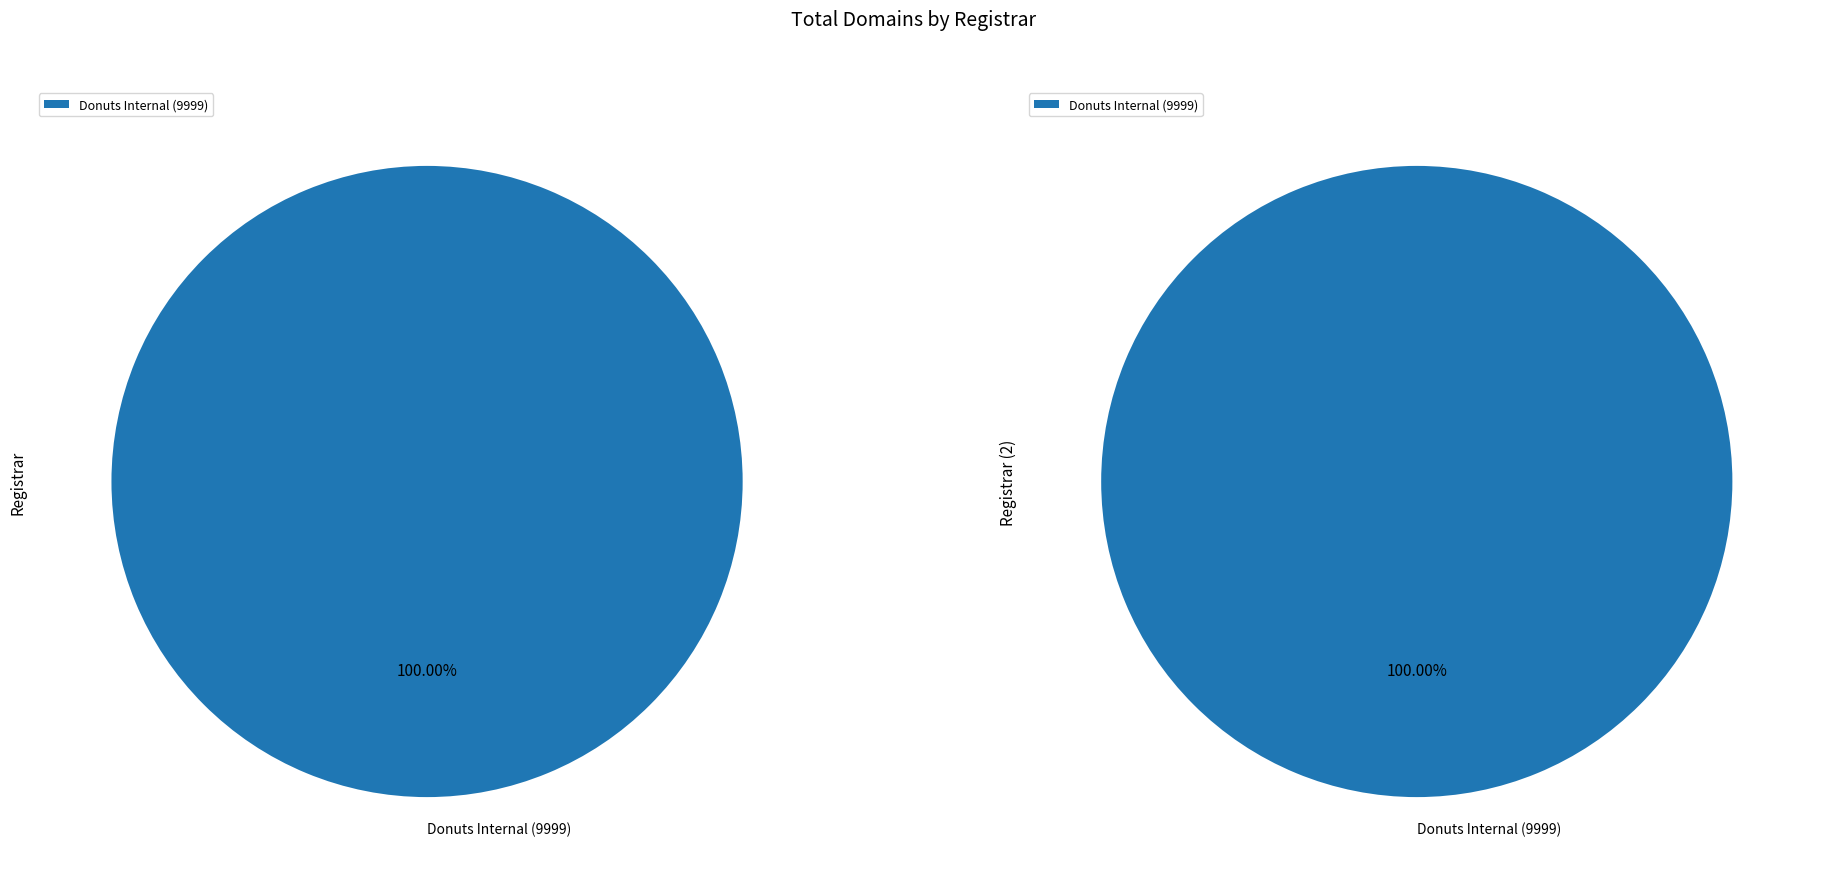

What is the largest slice in the pie chart?

Donuts Internal (9999)